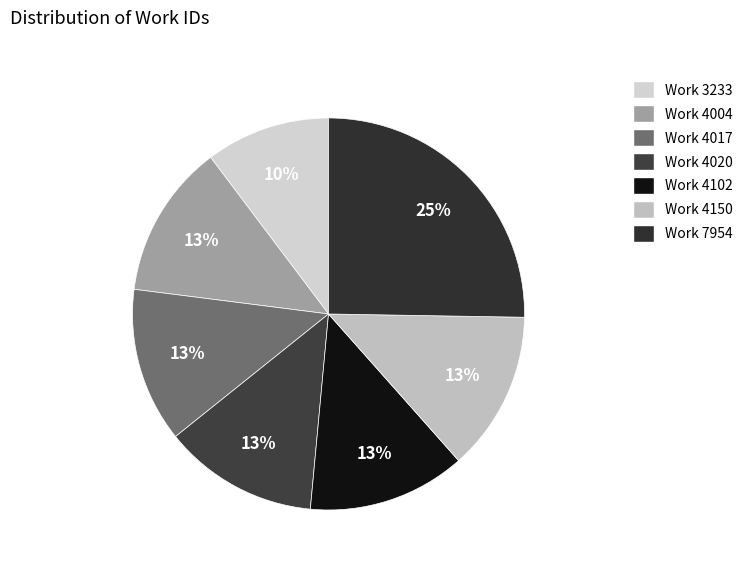

Which category has the biggest portion of the pie?

Work 7954